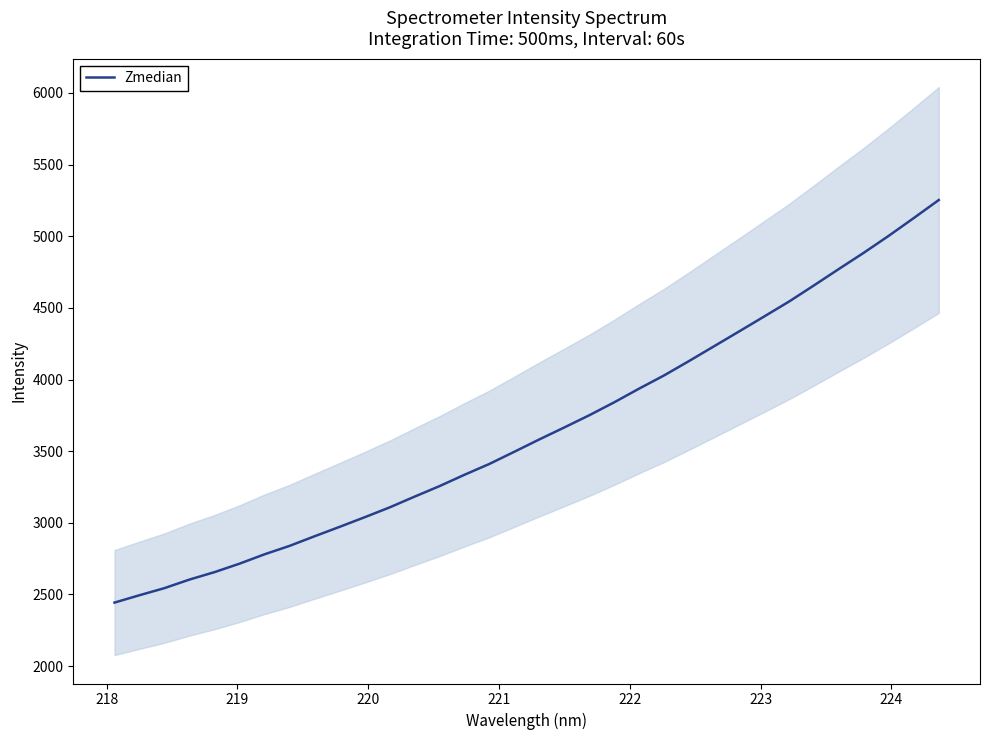

Reading right to left, list all the values displayed in this chart.

5252.8	5127.1	5003.7	4885.3	4772.0	4657.1	4544.3	4439.6	4335.8	4232.7	4129.7	4029.3	3937.1	3841.4	3750.8	3665.7	3582.2	3496.1	3411.0	3335.2	3255.9	3182.3	3107.2	3038.4	2971.5	2905.9	2838.8	2780.1	2714.8	2655.7	2604.0	2544.2	2494.6	2443.1